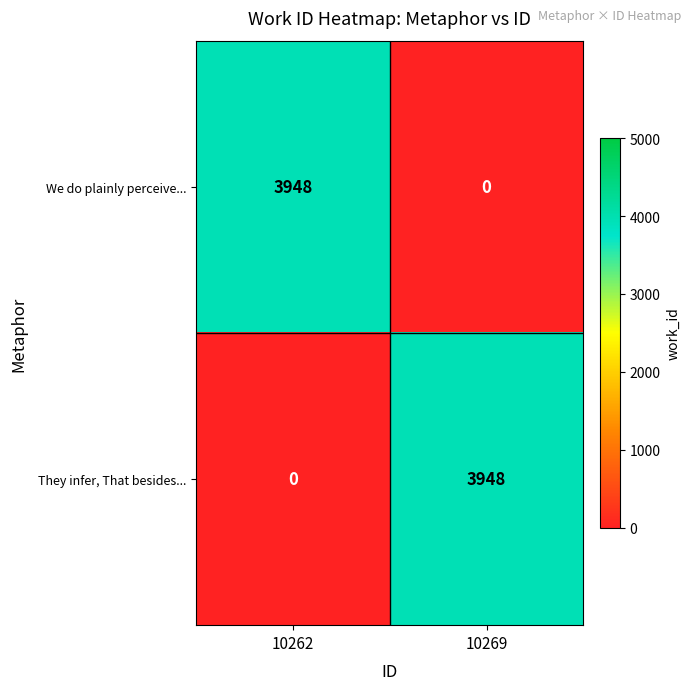

What is the greatest value displayed?

3948